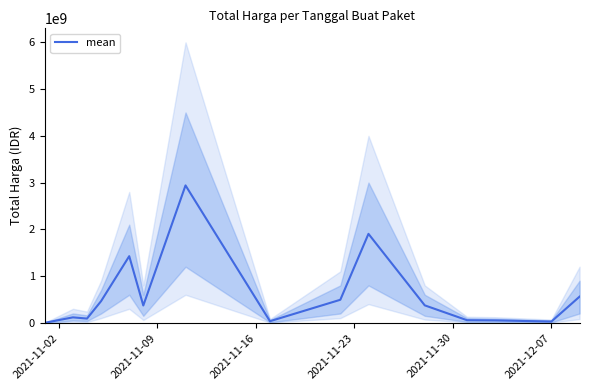

Is it true that the value at 14 is 955461891?

False